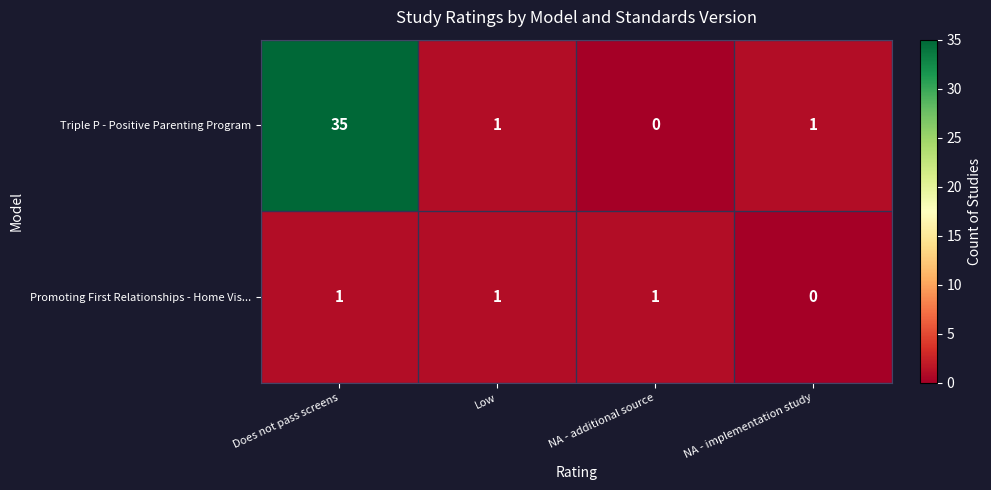

Count the Promoting First Relationships - Home Vis... values in the range 1 to 2.

3